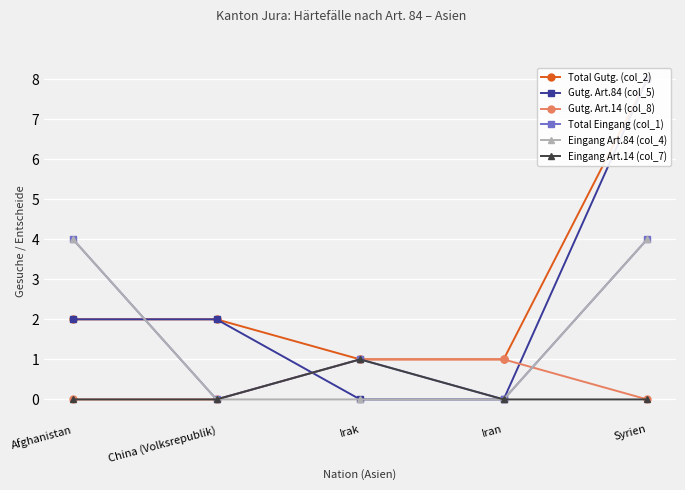

Reading right to left, extract all data points from this chart.

Total Gutg. (col_2): 8	1	1	2	2
Gutg. Art.84 (col_5): 8	0	0	2	2
Gutg. Art.14 (col_8): 0	1	1	0	0
Total Eingang (col_1): 4	0	1	0	4
Eingang Art.84 (col_4): 4	0	0	0	4
Eingang Art.14 (col_7): 0	0	1	0	0